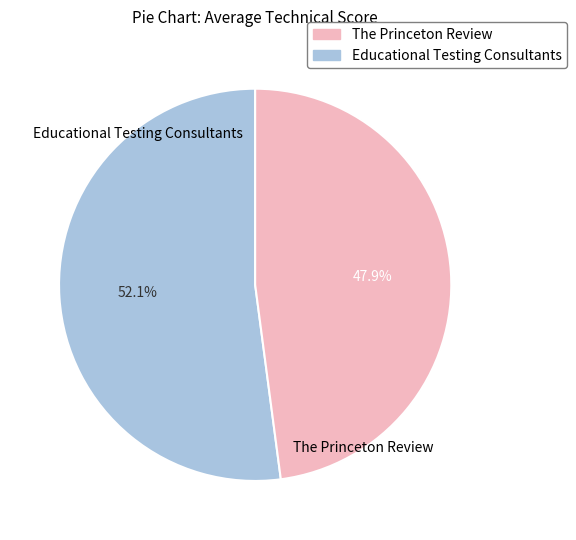

Does any single category account for the majority?

Yes